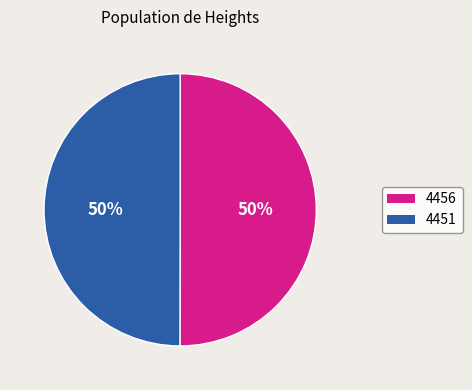

Is it true that 4456 is 50% of the pie?

True